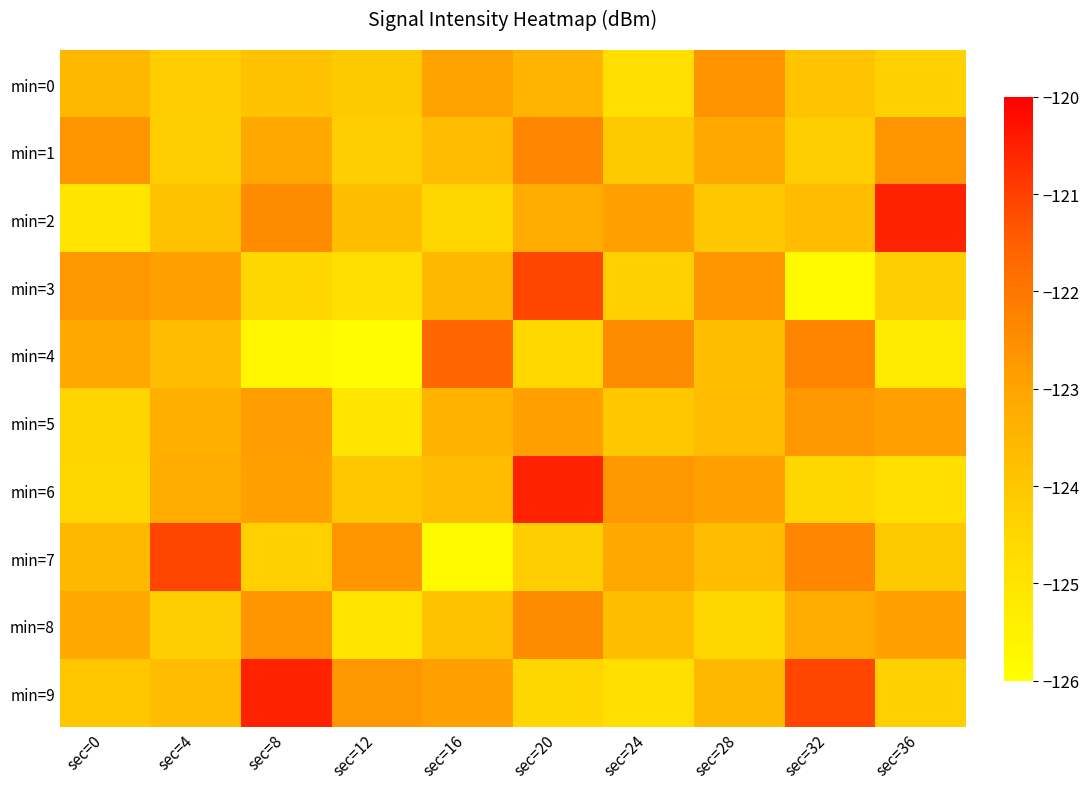

List the series in order of their peak value, highest first.

min=2, min=6, min=9, min=3, min=7, min=4, min=1, min=8, min=0, min=5